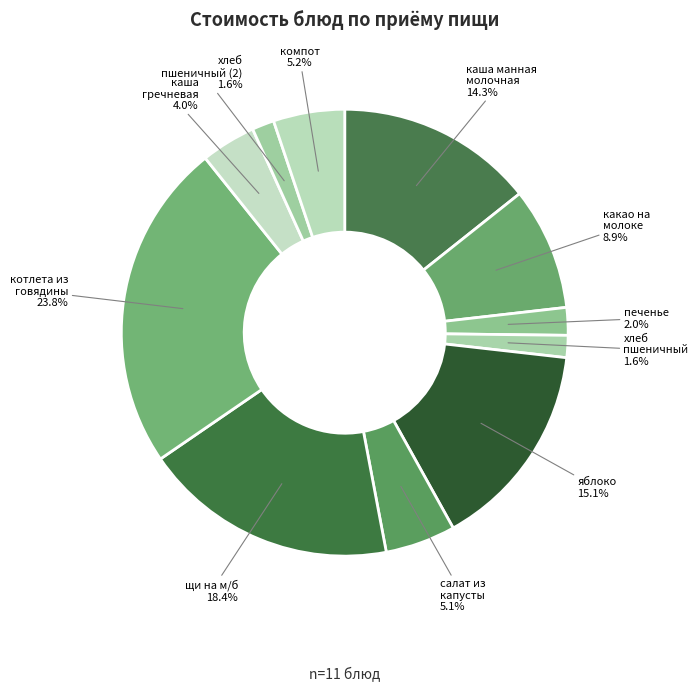

Count the number of slices in the pie.

11